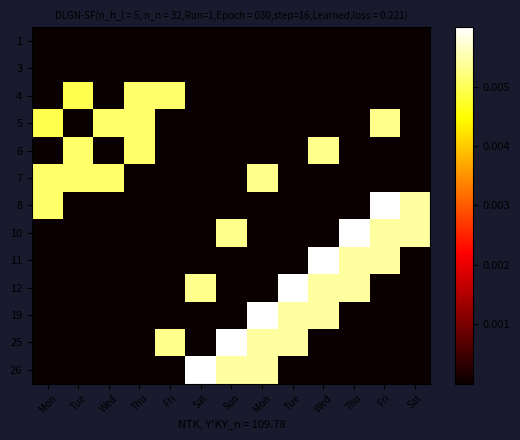

Count the number of categories in the chart.

13